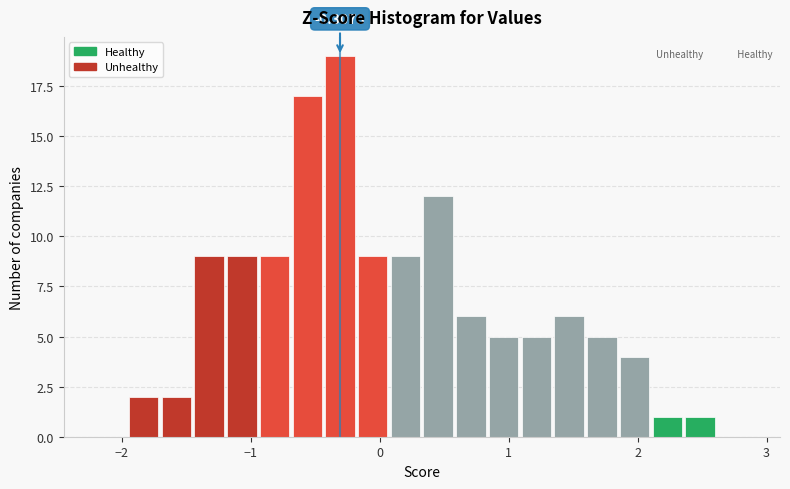

Around what value on the x-axis is the tallest bar? Give the approximate position of its centre, as read against the axis.

-0.3